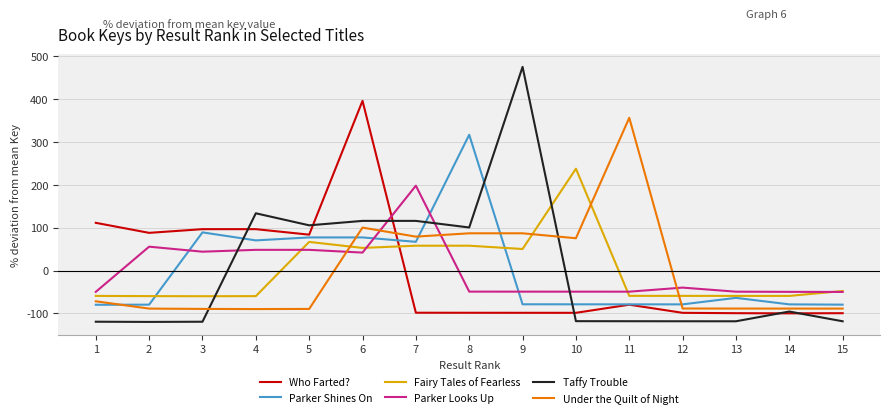

What are all the series names shown in the legend?

Who Farted?, Parker Shines On, Fairy Tales of Fearless, Parker Looks Up, Taffy Trouble, Under the Quilt of Night